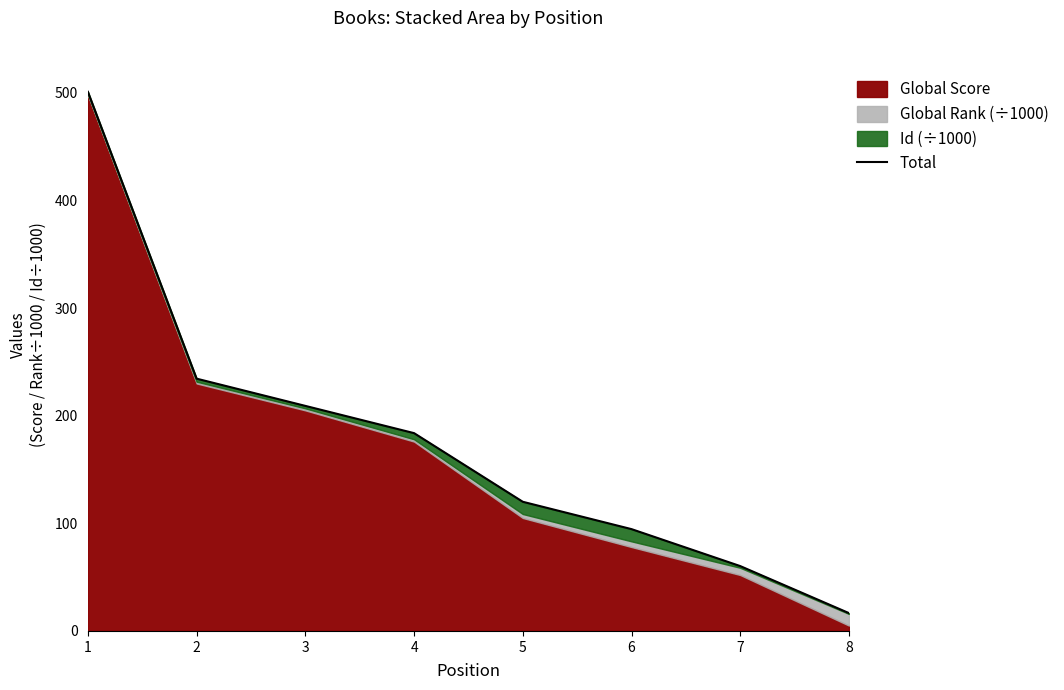

True or false: the data shows 60.3 at 7.

True